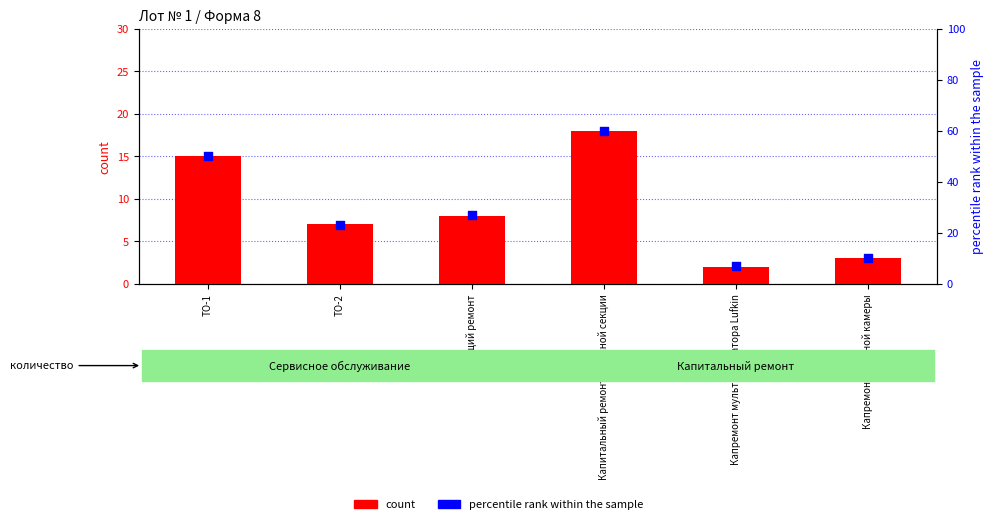

Which series contains the highest Y value?

percentile rank within the sample